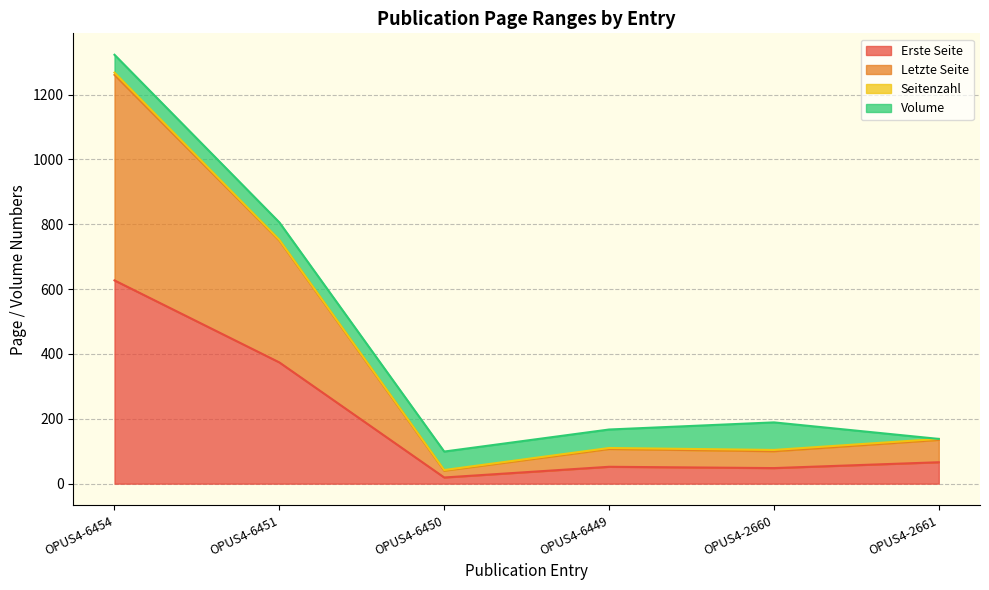

Which series has the widest spread of values?

Letzte Seite